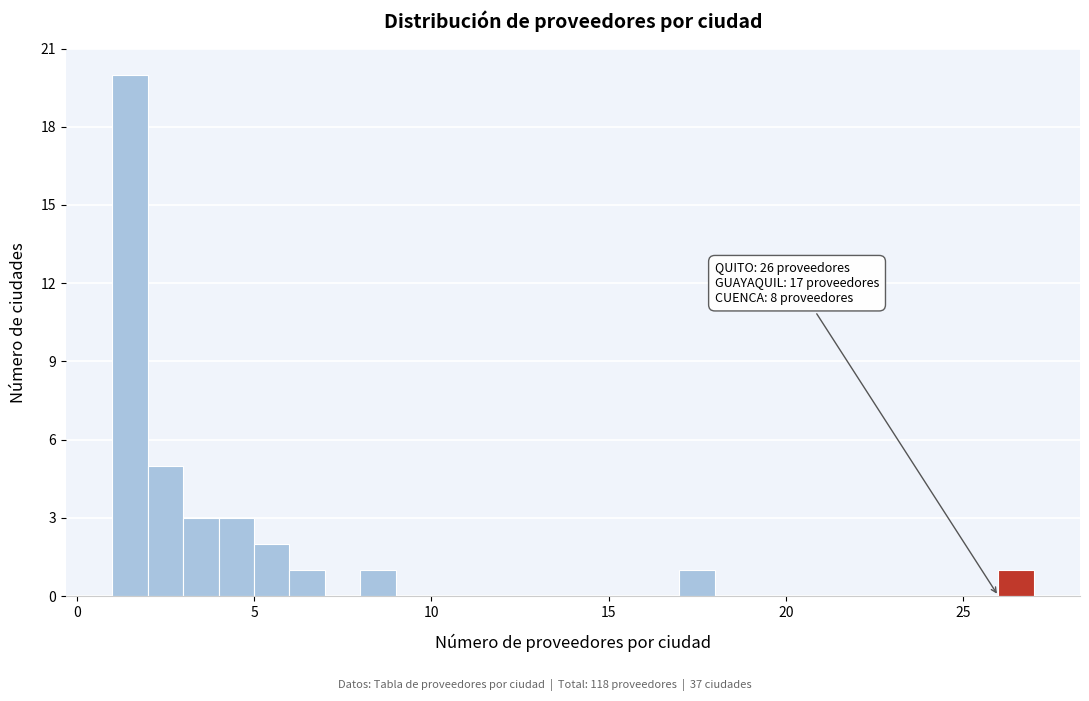

Around what value on the x-axis is the tallest bar? Give the approximate position of its centre, as read against the axis.

1.5